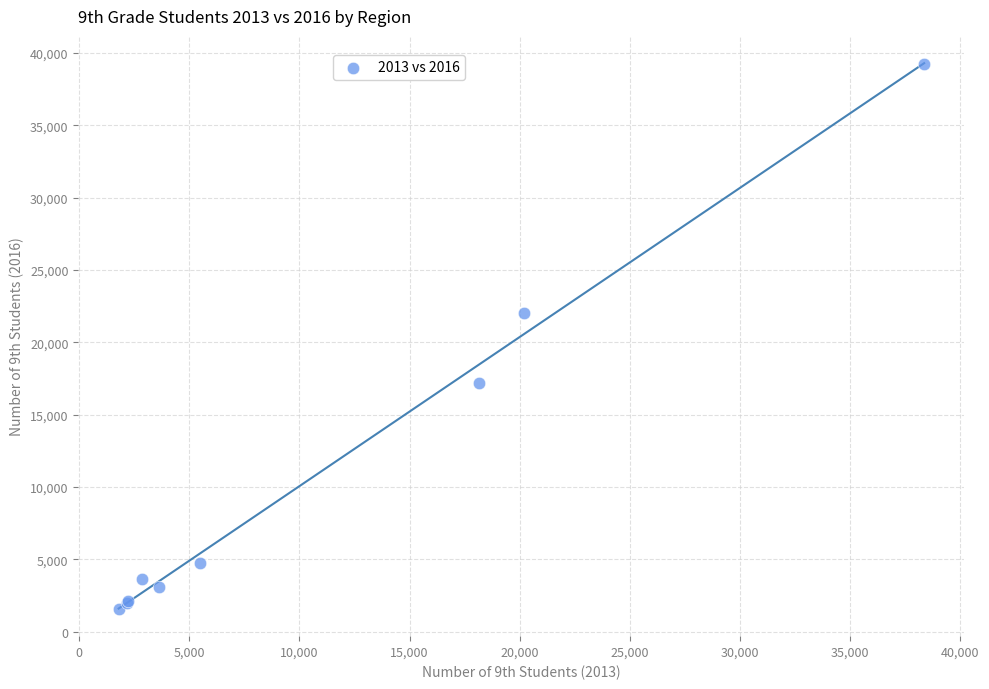

What Y value in the scatter plot is closest to 20387?

22019